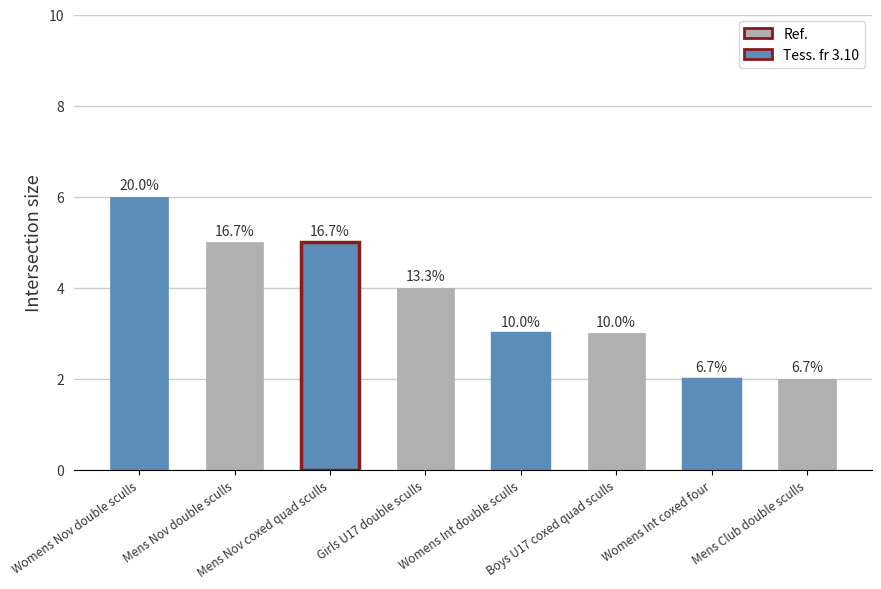

What is the ratio of the value at Womens Int double sculls to the value at Mens Club double sculls?

1.5